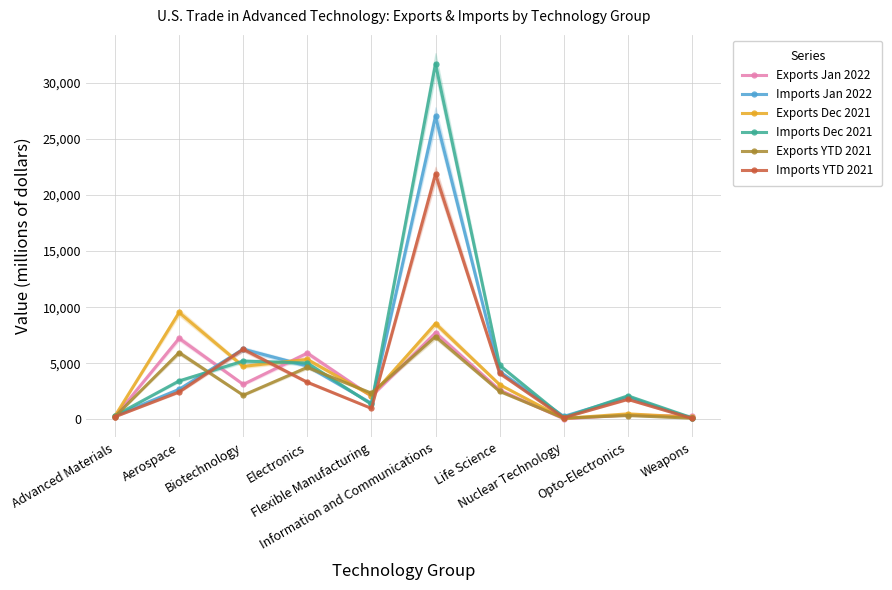

What is the average value of the Imports Dec 2021 series?

5426